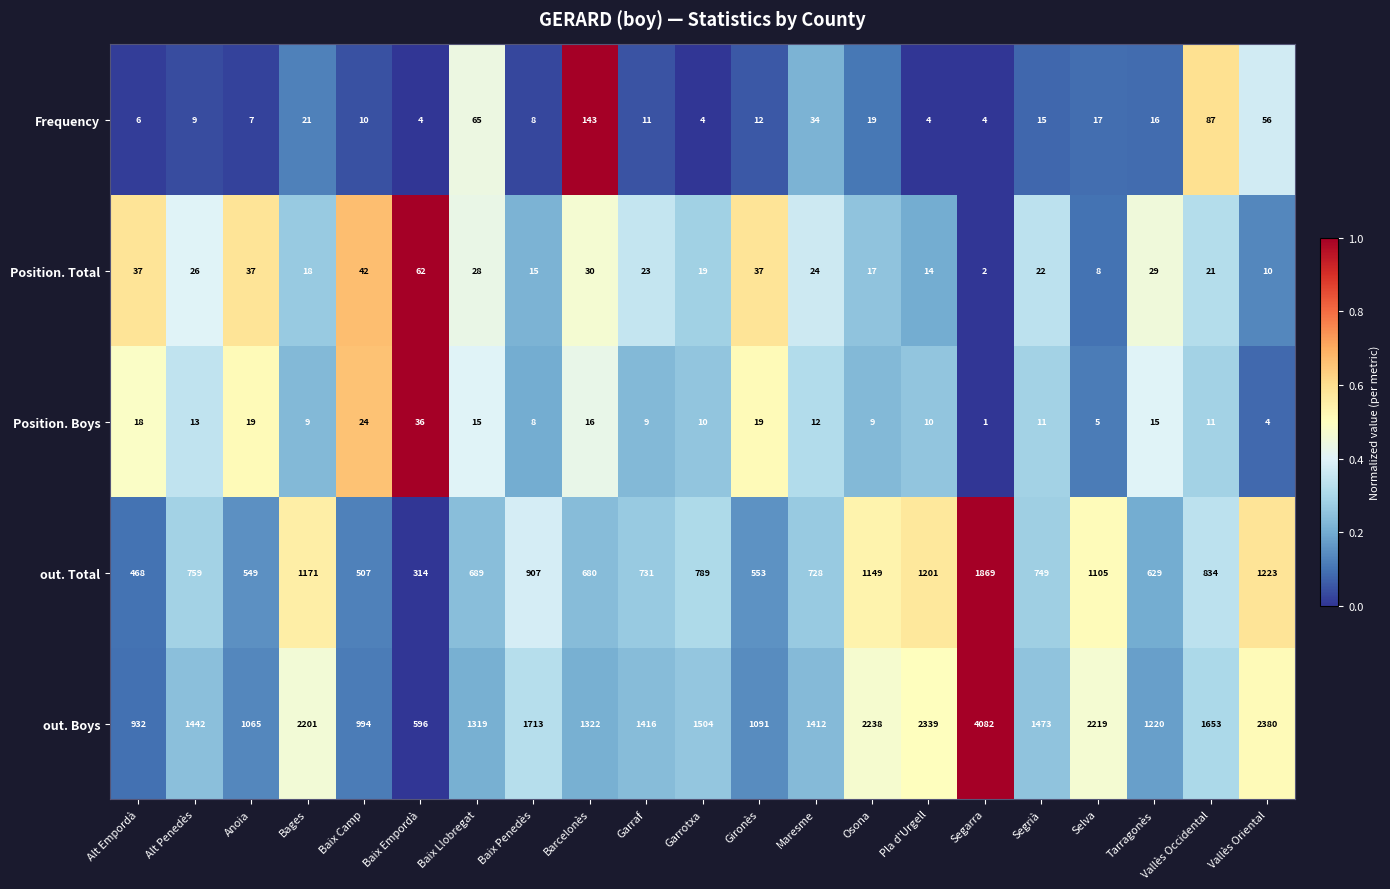

What is the sum of all out. Boys values?

34611